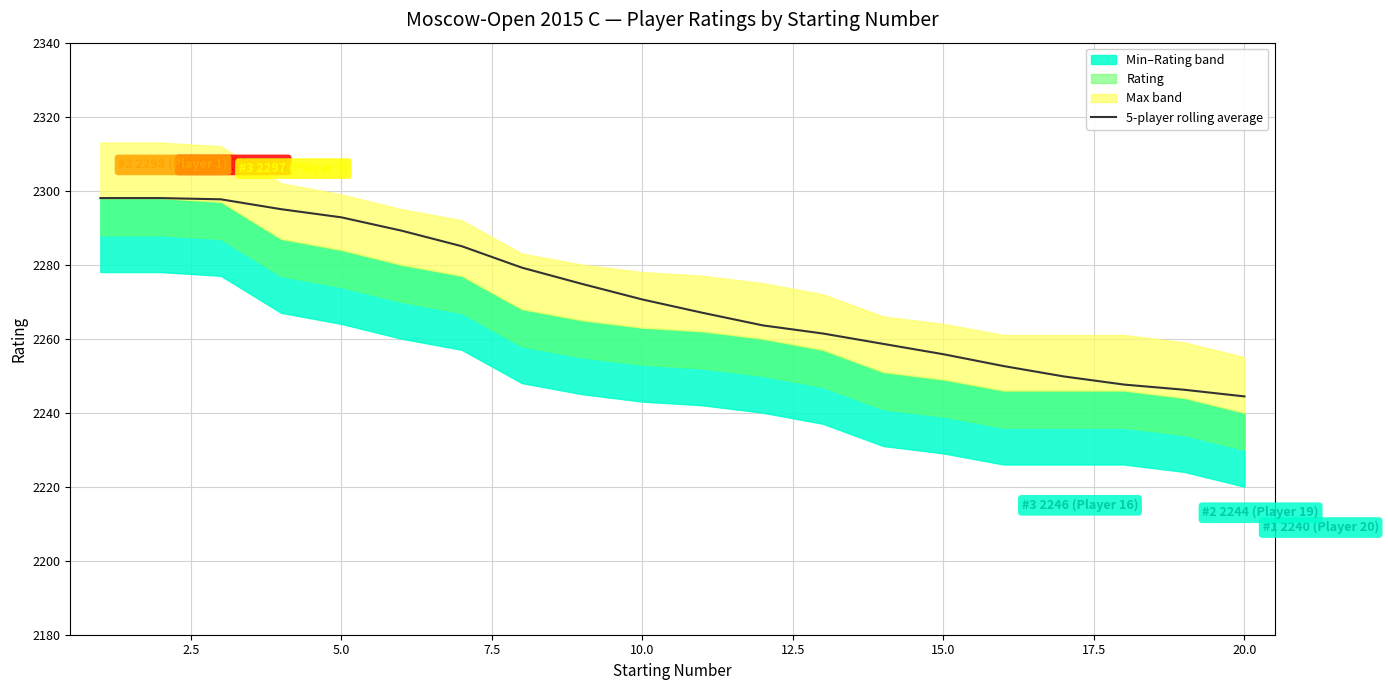

How many data points are less than 2270?

10